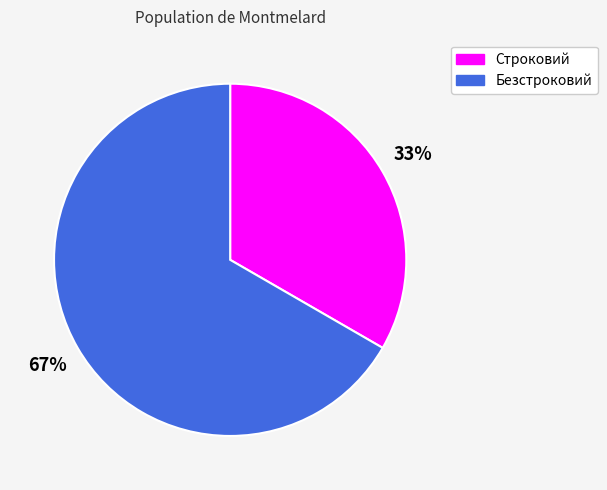

The Безстроковий slice represents 67% of the pie. True or false?

True